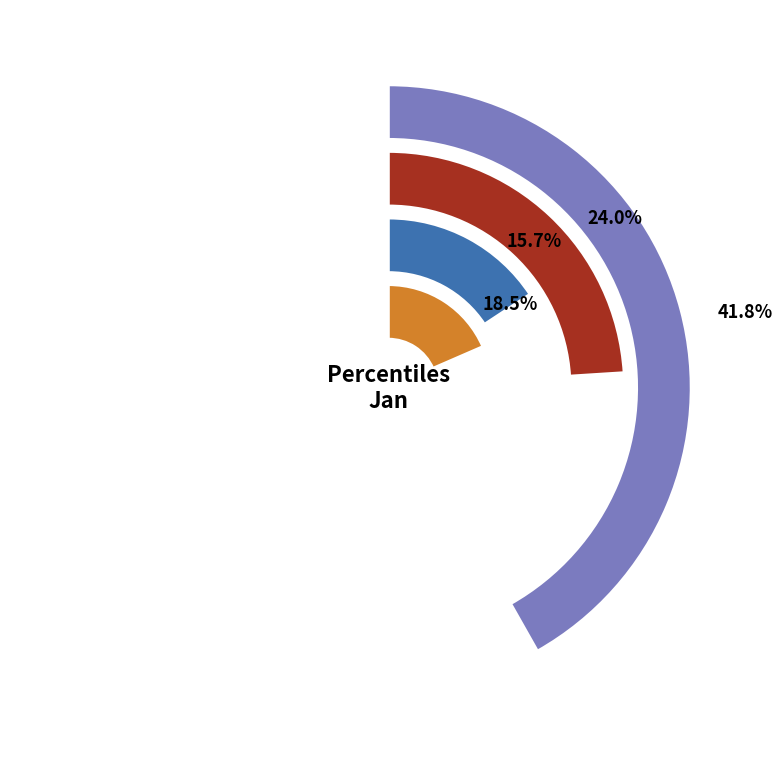

Which slice is the largest?

pct95